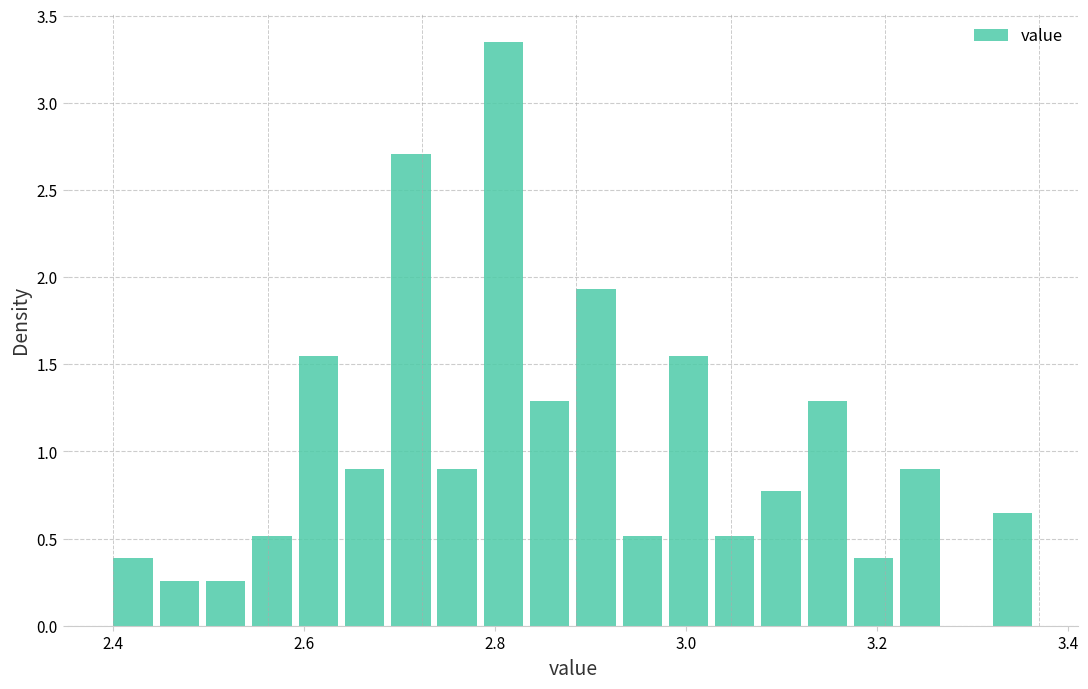

Read against the x-axis, roughly where is the centre of the tallest bar?

2.80